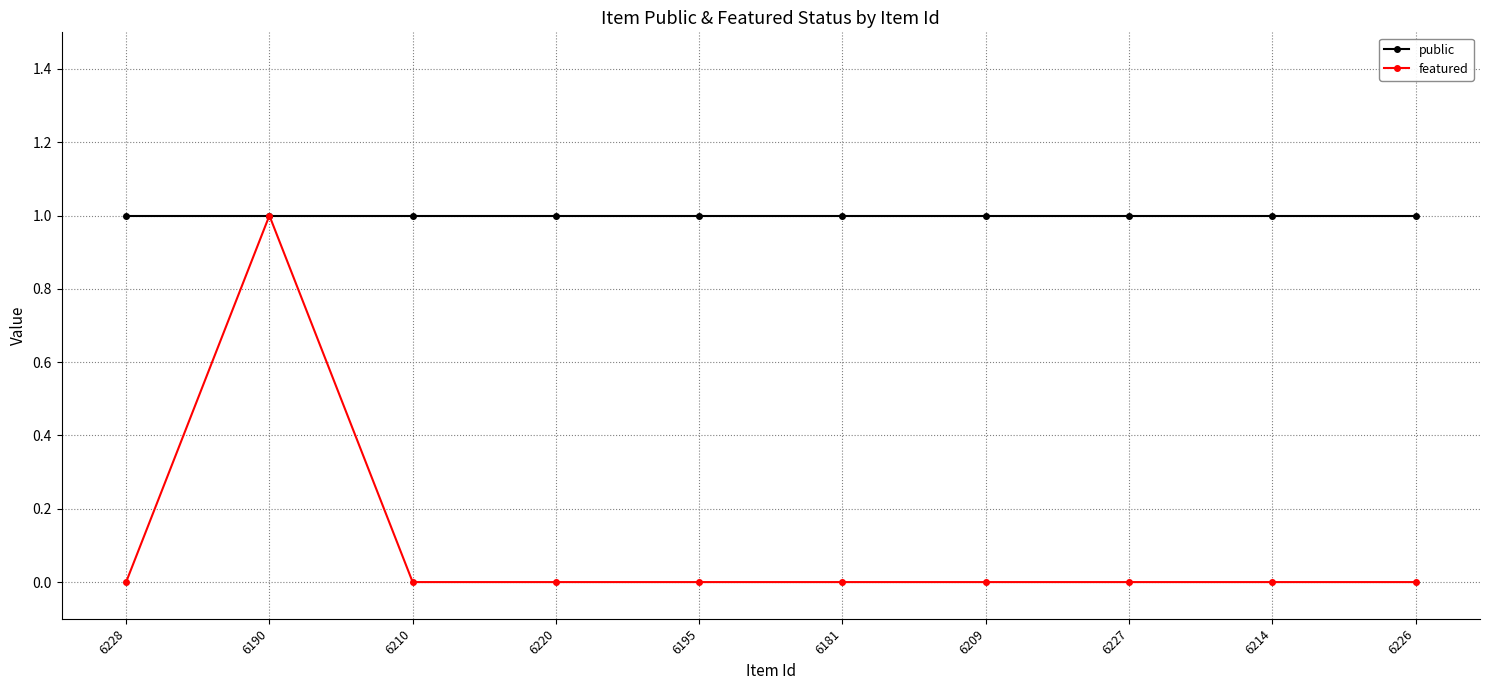

What is the label of the 1st point from the right?

6226